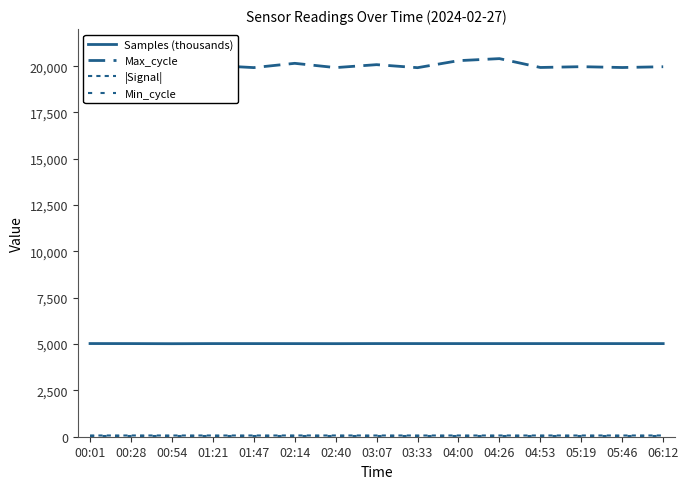

Which category has the highest value across all series?

04:26